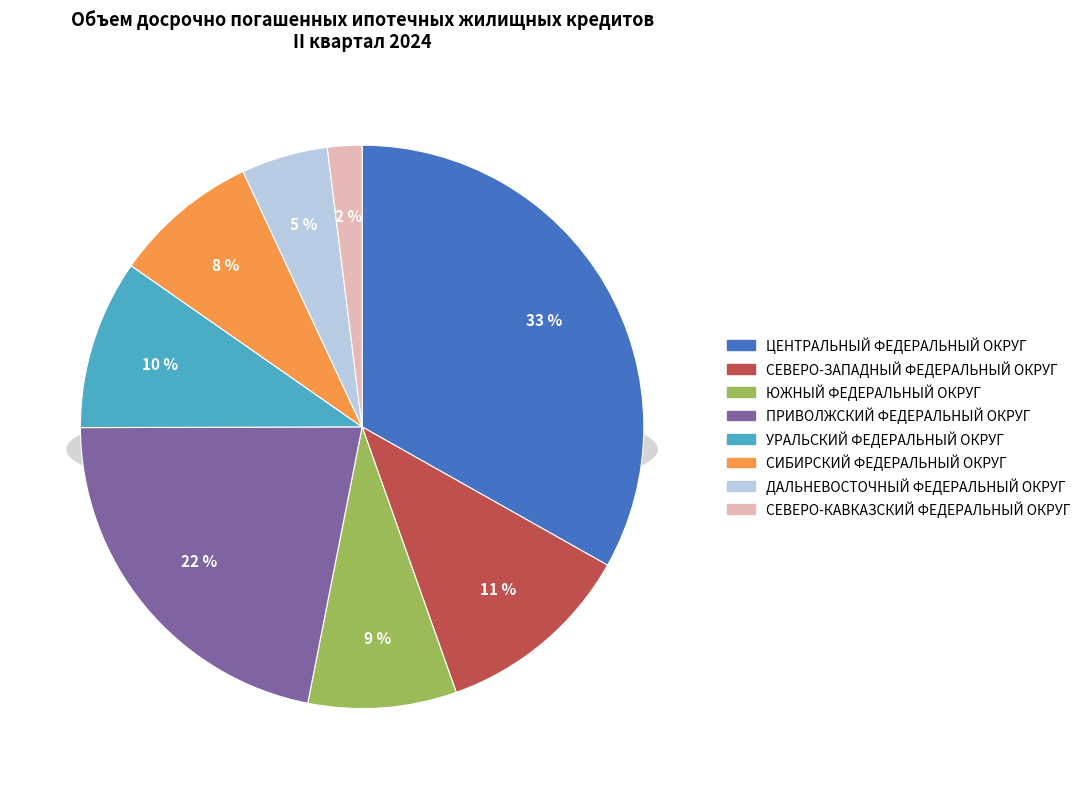

Rank the categories by value from highest to lowest.

ЦЕНТРАЛЬНЫЙ ФЕДЕРАЛЬНЫЙ ОКРУГ, ПРИВОЛЖСКИЙ ФЕДЕРАЛЬНЫЙ ОКРУГ, СЕВЕРО-ЗАПАДНЫЙ ФЕДЕРАЛЬНЫЙ ОКРУГ, УРАЛЬСКИЙ ФЕДЕРАЛЬНЫЙ ОКРУГ, ЮЖНЫЙ ФЕДЕРАЛЬНЫЙ ОКРУГ, СИБИРСКИЙ ФЕДЕРАЛЬНЫЙ ОКРУГ, ДАЛЬНЕВОСТОЧНЫЙ ФЕДЕРАЛЬНЫЙ ОКРУГ, СЕВЕРО-КАВКАЗСКИЙ ФЕДЕРАЛЬНЫЙ ОКРУГ